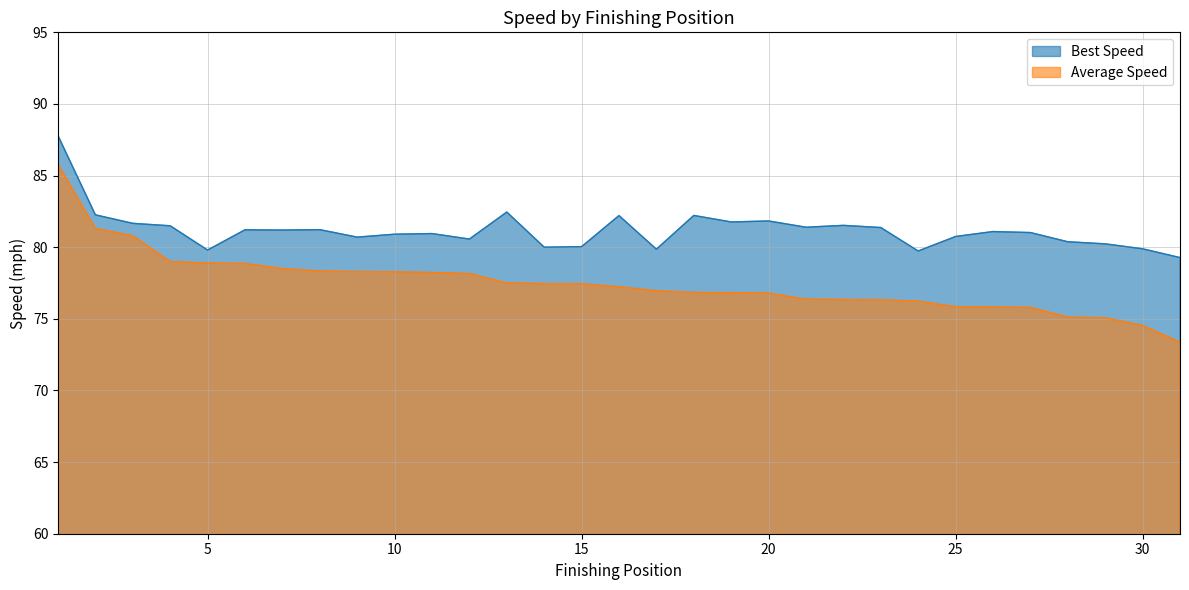

What is the difference between the maximum and second lowest values in the Average Speed series?

11.3